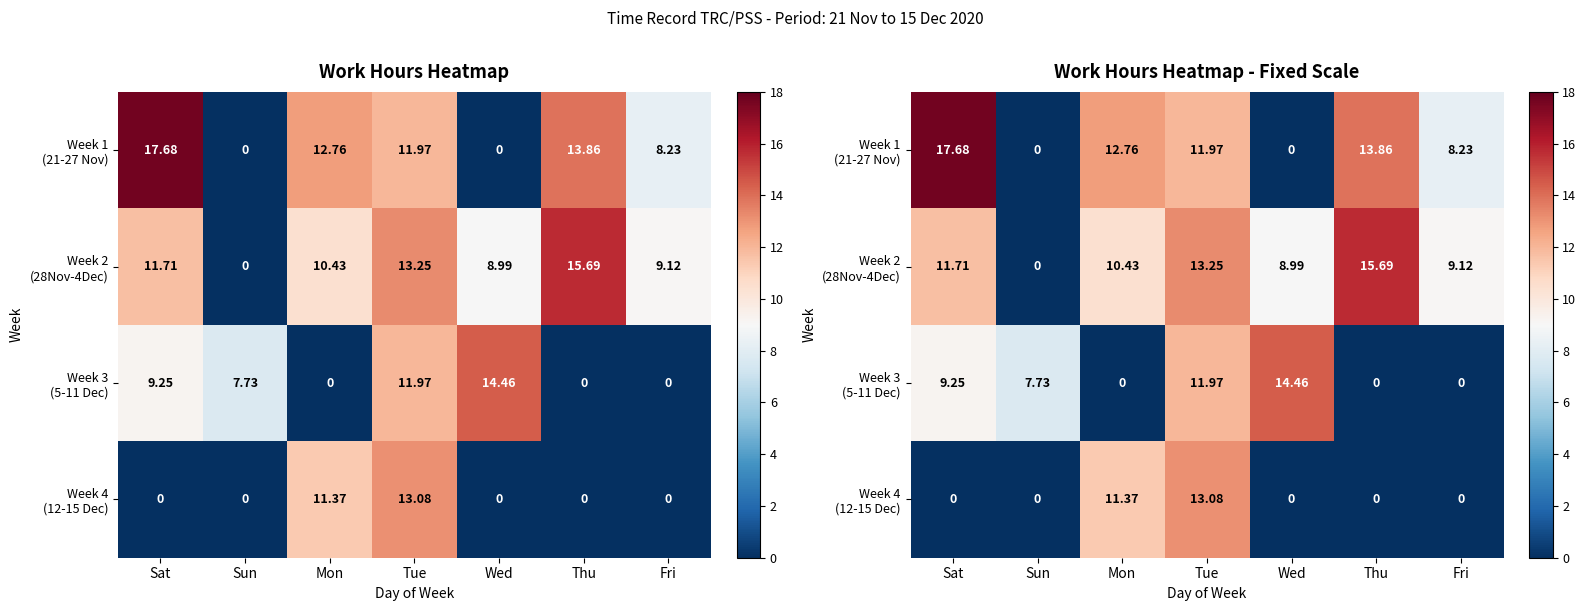

Which category has the lowest value in the Week 3 (5-11 Dec) series?

Mon